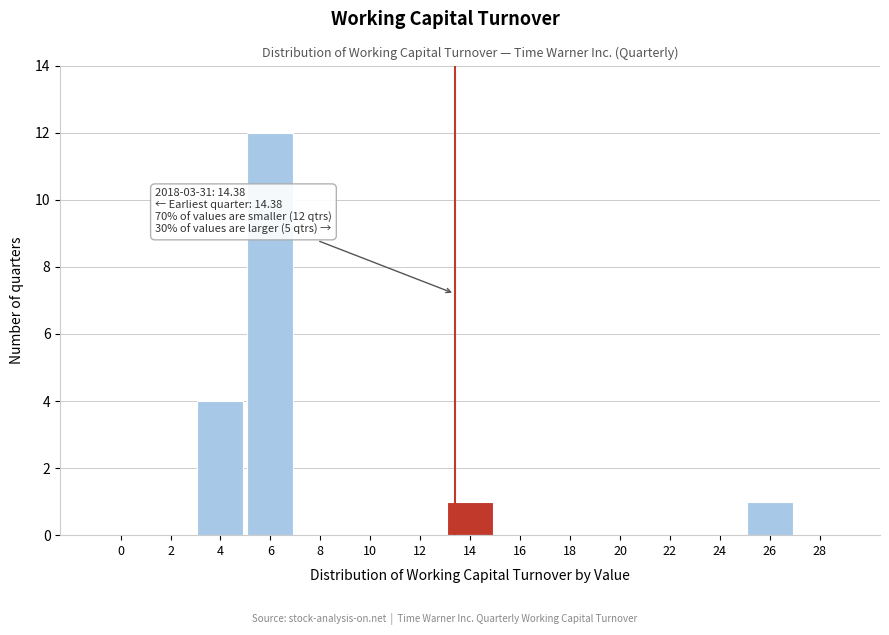

Reading left to right, list all the values displayed in this chart.

0=0	2=0	4=4	6=12	8=0	10=0	12=0	14=1	16=0	18=0	20=0	22=0	24=0	26=1	28=0